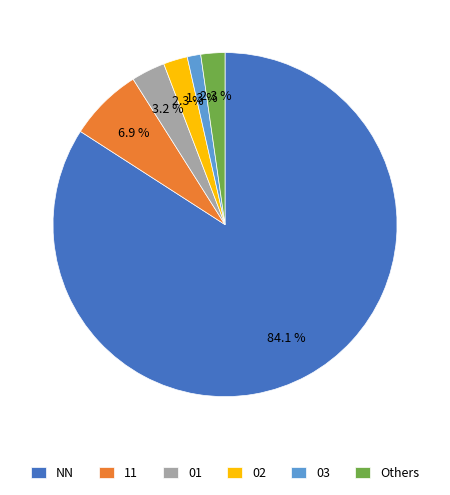

Combined, what portion of the pie is Others and 11?

9.2%